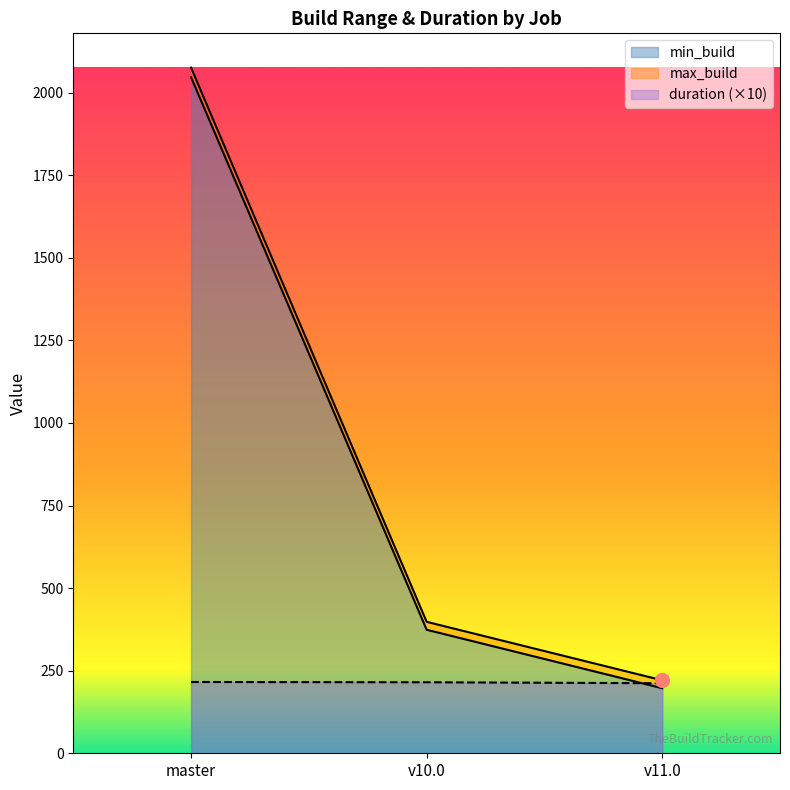

What is the minimum value for max_build?

221.0